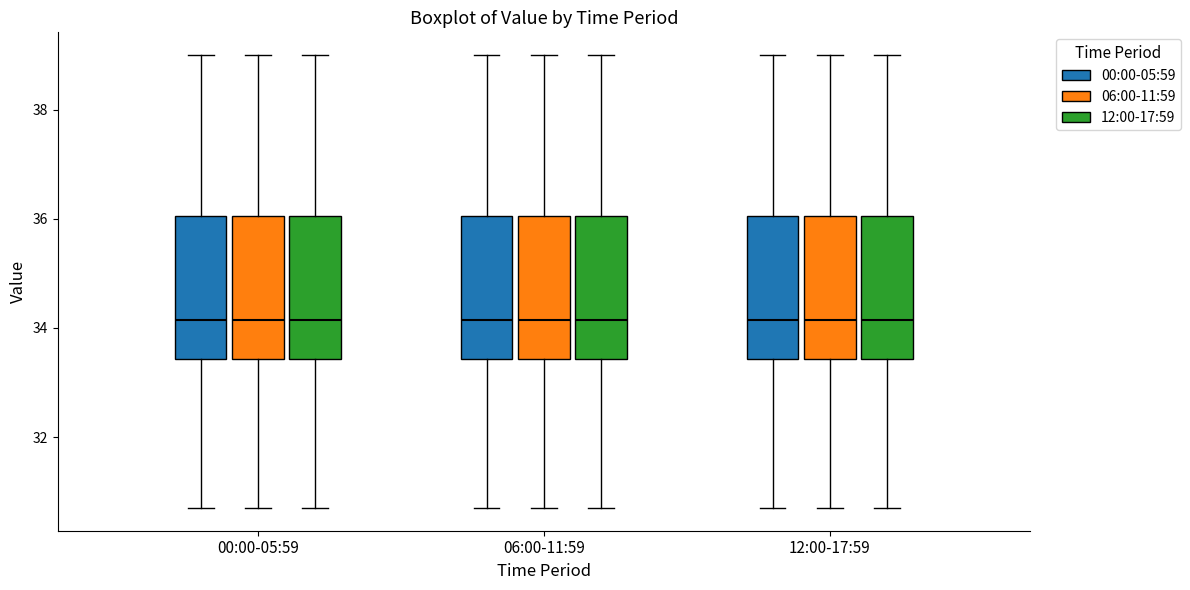

Reading left to right, transcribe this box plot: for each box, give where its median line is, the range the box spans, and where its two whiskers end, as read against the y-axis. The values are not printed on the chart, so give them approximately, as read against the axis.

00:00-05:59 (00:00-05:59): median 34.2, box 33.4 to 36.0, whiskers 30.8 to 39.0
00:00-05:59 (06:00-11:59): median 34.2, box 33.4 to 36.0, whiskers 30.8 to 39.0
00:00-05:59 (12:00-17:59): median 34.2, box 33.4 to 36.0, whiskers 30.8 to 39.0
06:00-11:59 (00:00-05:59): median 34.2, box 33.4 to 36.0, whiskers 30.8 to 39.0
06:00-11:59 (06:00-11:59): median 34.2, box 33.4 to 36.0, whiskers 30.8 to 39.0
06:00-11:59 (12:00-17:59): median 34.2, box 33.4 to 36.0, whiskers 30.8 to 39.0
12:00-17:59 (00:00-05:59): median 34.2, box 33.4 to 36.0, whiskers 30.8 to 39.0
12:00-17:59 (06:00-11:59): median 34.2, box 33.4 to 36.0, whiskers 30.8 to 39.0
12:00-17:59 (12:00-17:59): median 34.2, box 33.4 to 36.0, whiskers 30.8 to 39.0